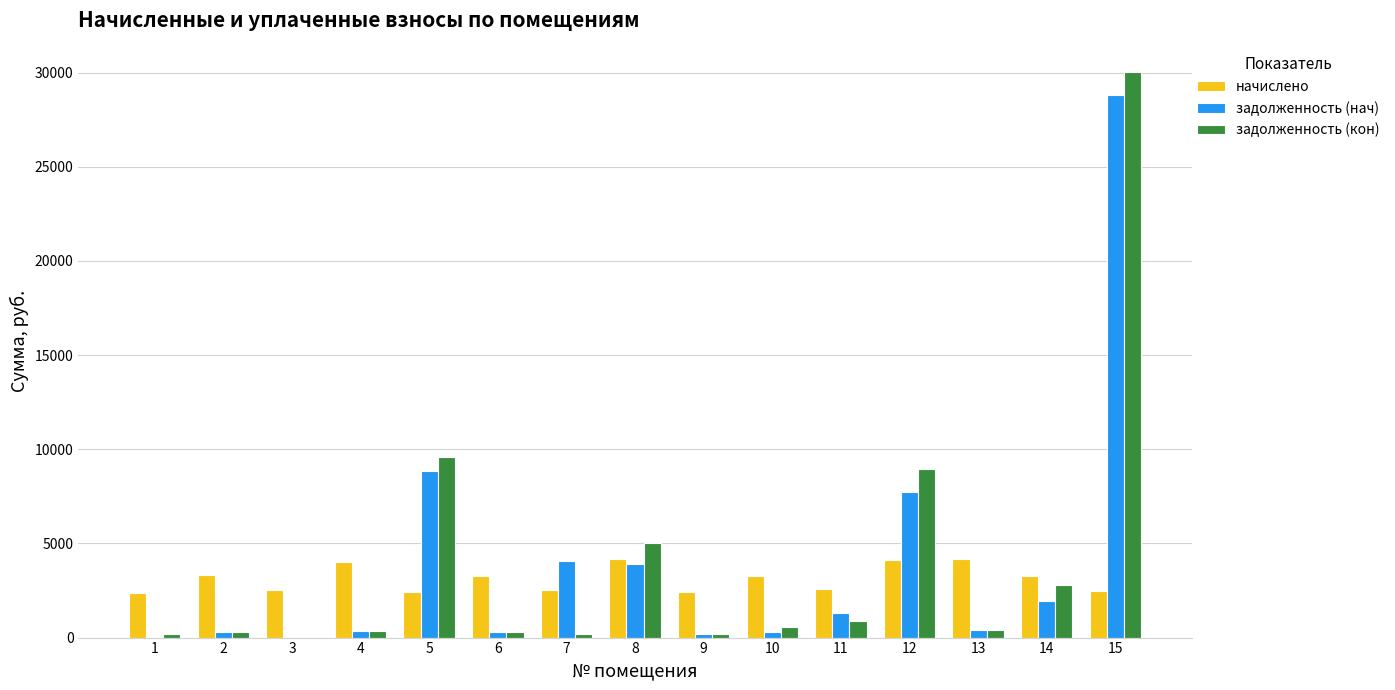

What is the spread (max minus min) of values at 9?

2232.9